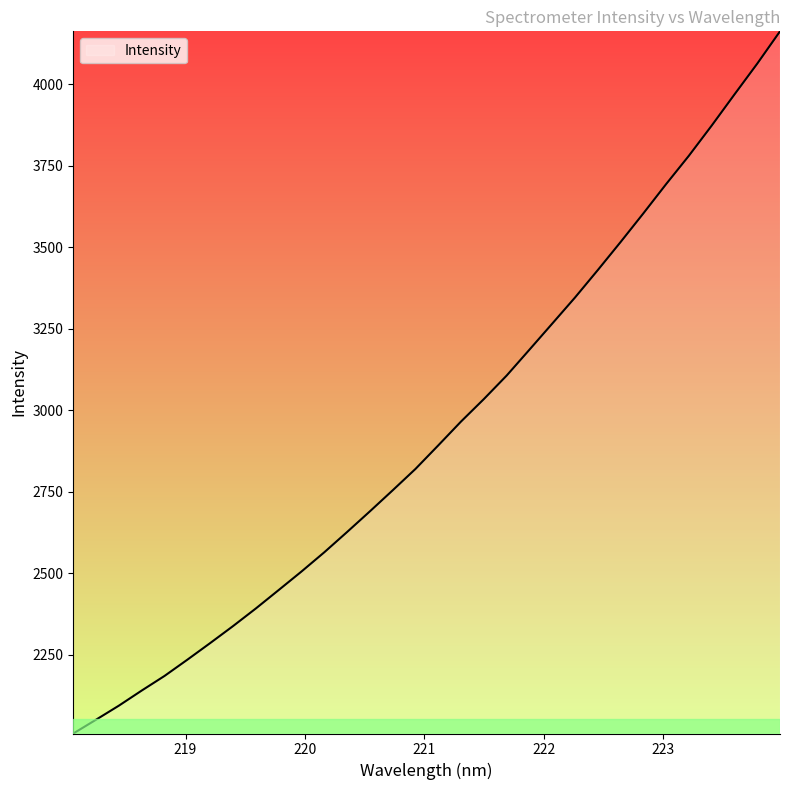

What is the maximum value shown in the chart?

4162.9